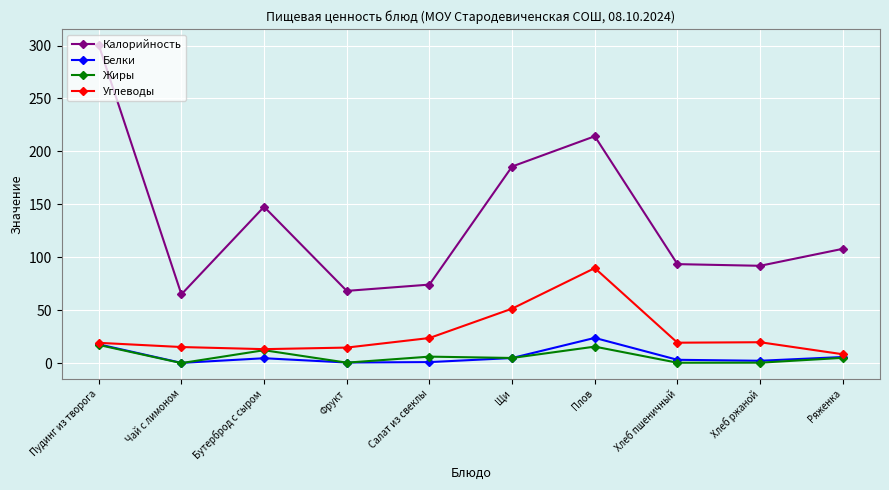

Which series has the largest range (max minus min)?

Калорийность